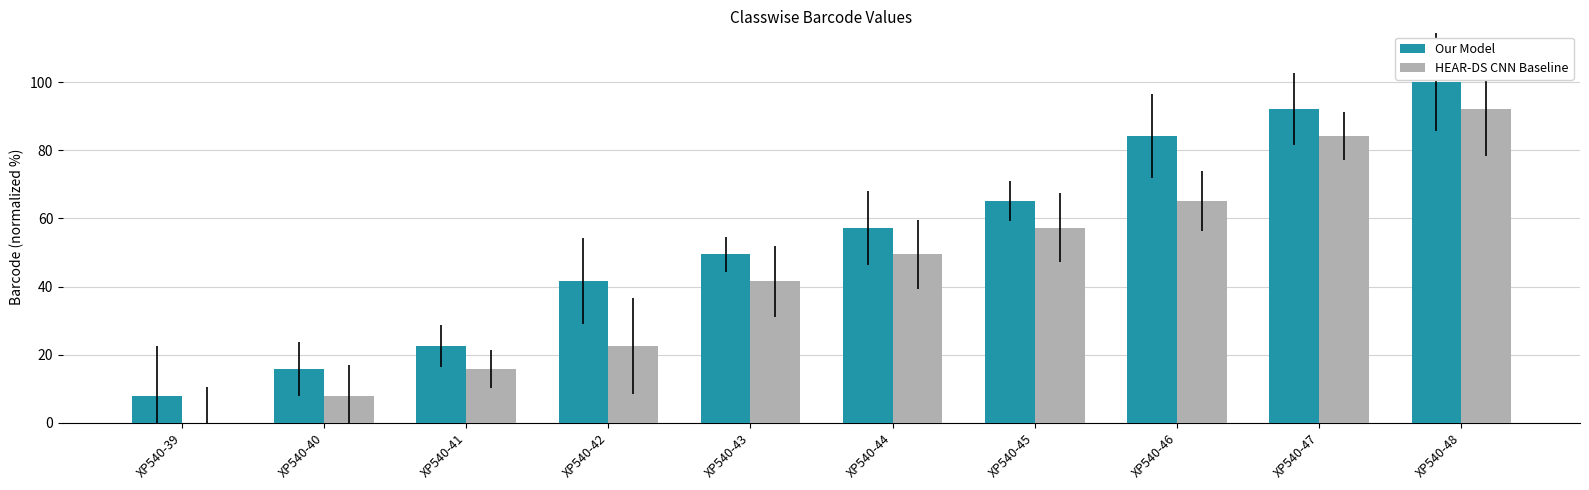

The value of HEAR-DS CNN Baseline at XP540-40 is 7.9. True or false?

True